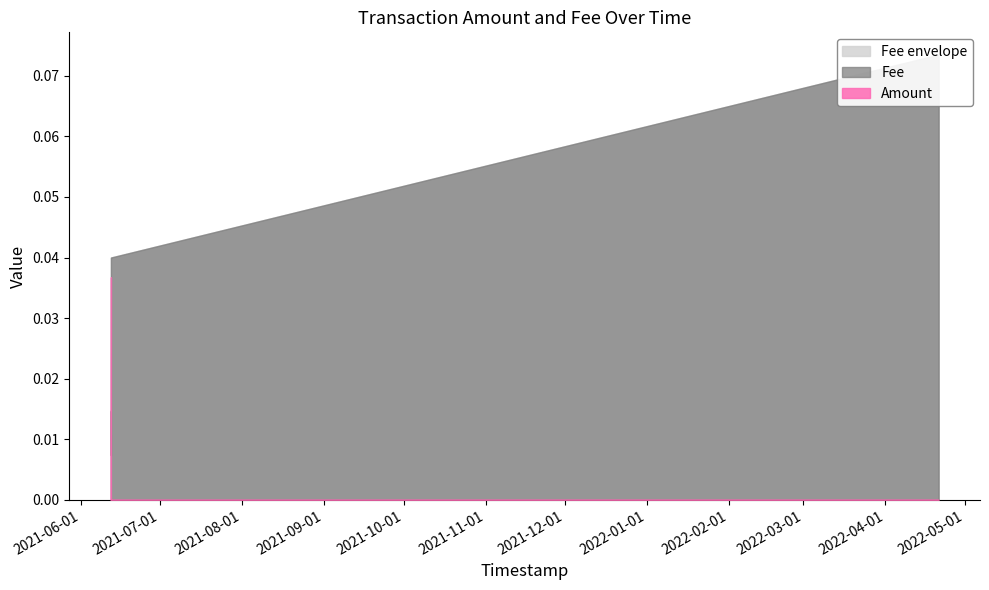

What is the label of the 1st point from the right?

2022-04-21 02:18:03